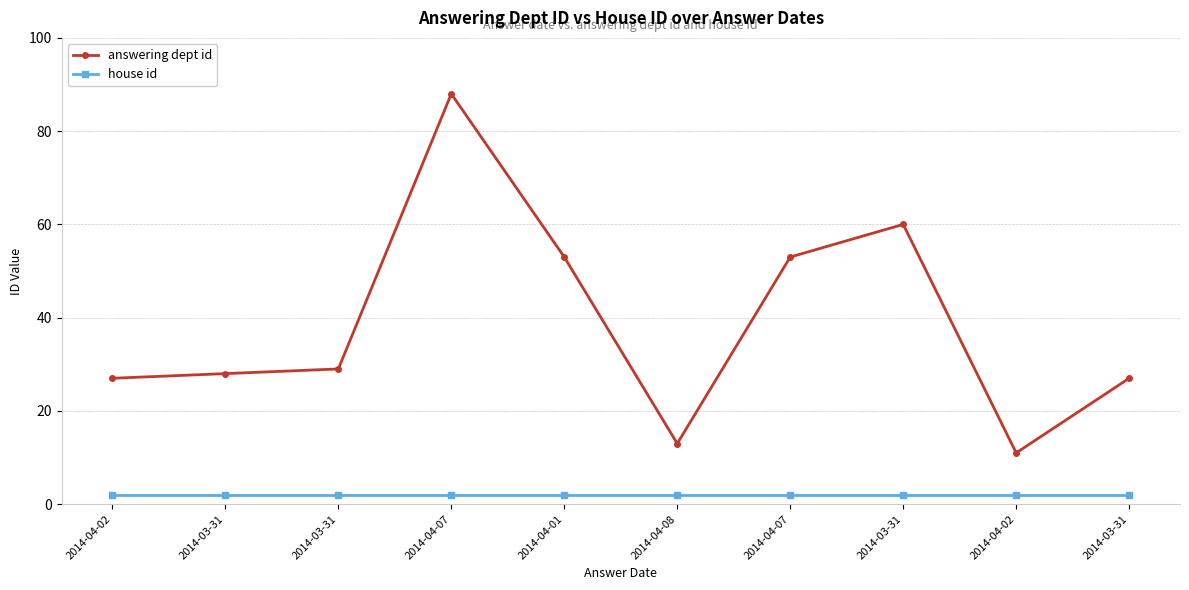

True or false: house id and answering dept id intersect in this chart.

False